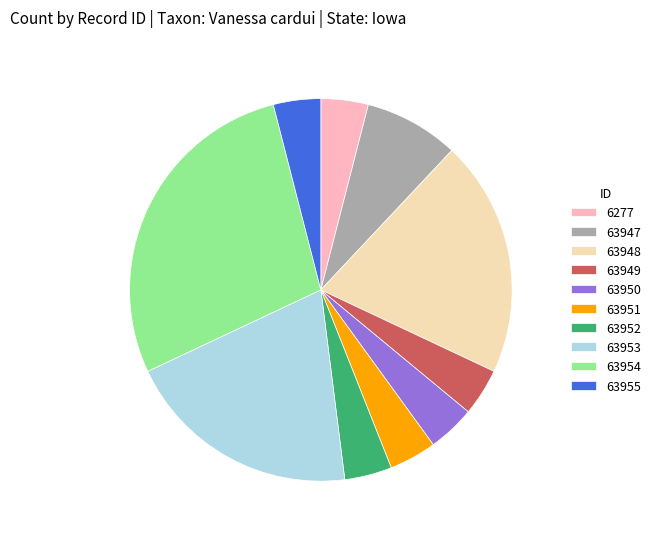

Which slice is the largest?

63954